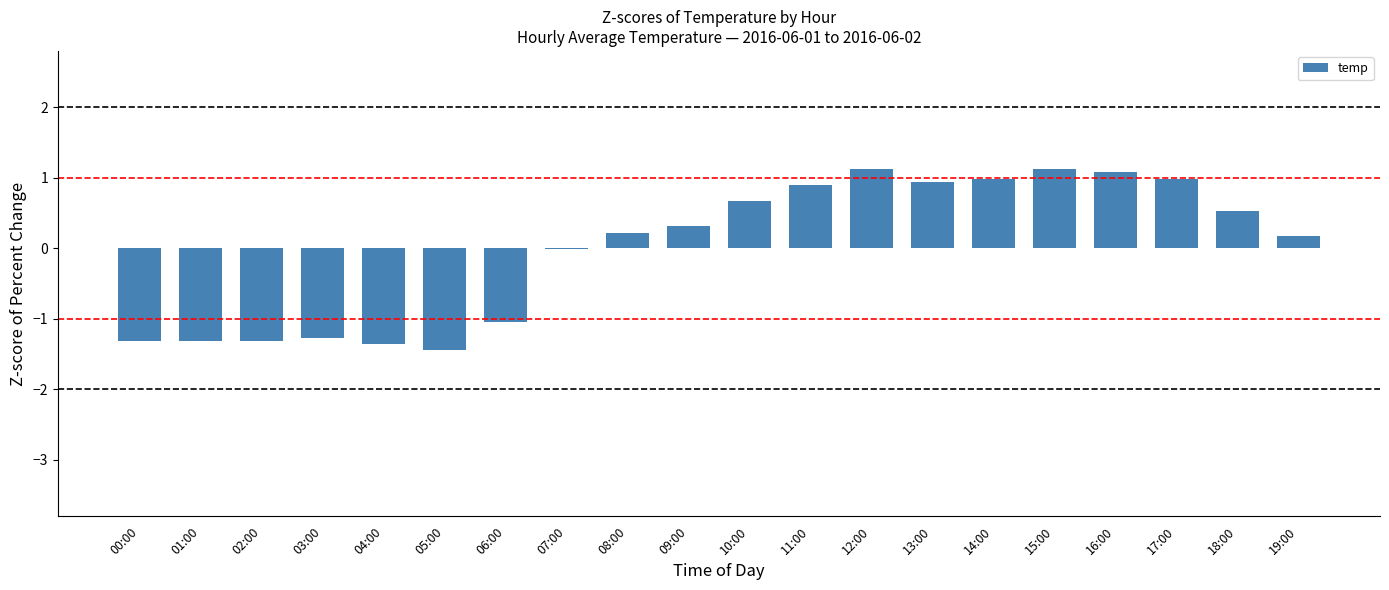

The chart shows a value of 0.4 at 17:00. True or false?

False